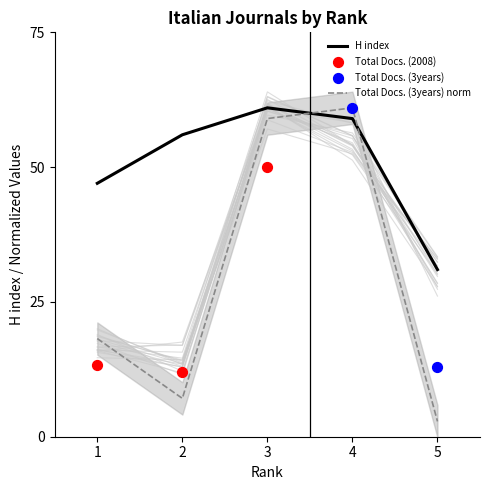

What is the maximum value for Total Docs. (3years) norm?

61.0